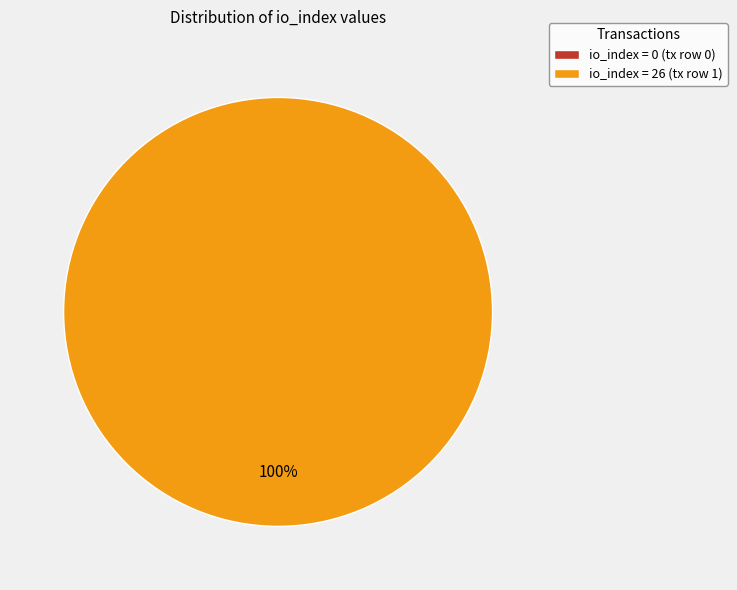

How many segments does this pie chart have?

2